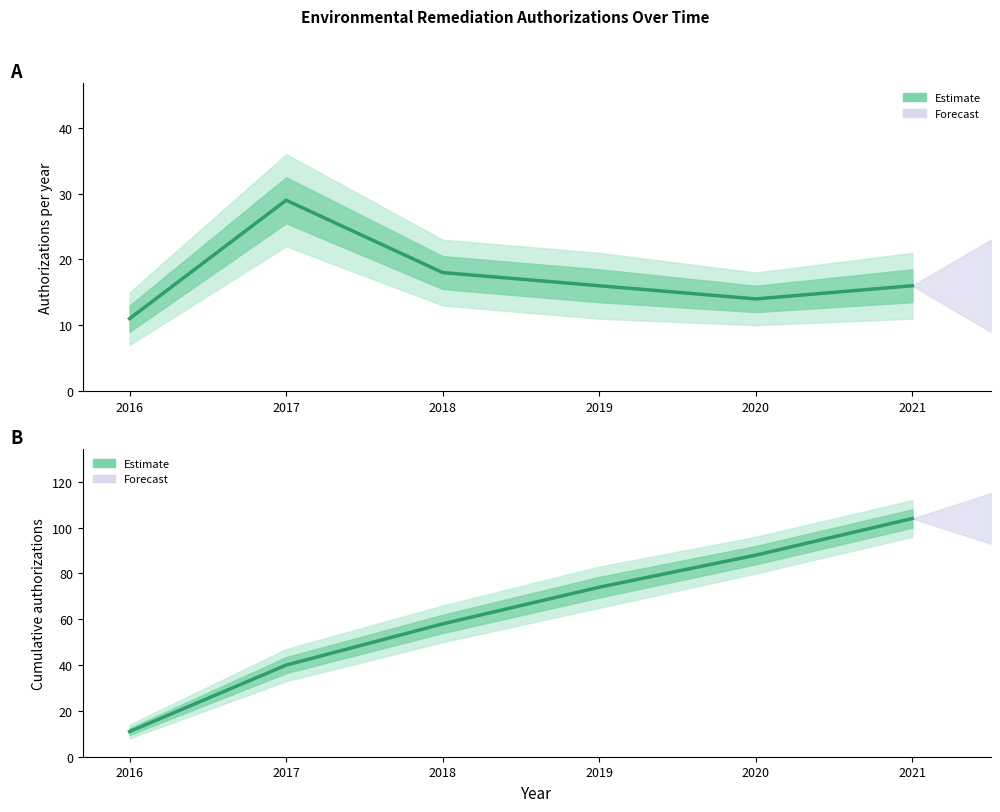

Approximately how many times larger is the value at 2019 compared to 2017?

1.9